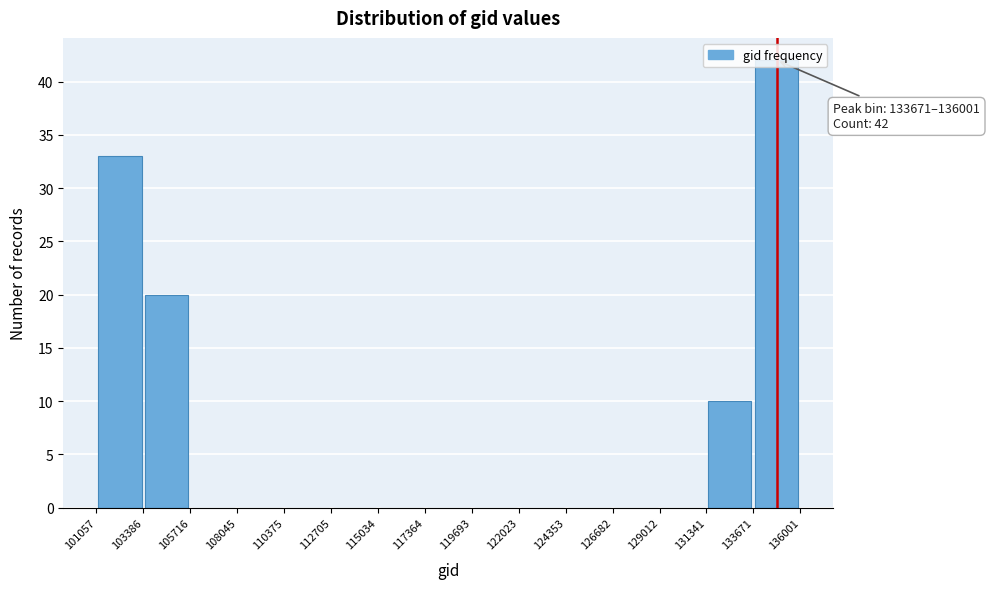

Over which range of the x-axis is the bar tallest?

133671 to 136001